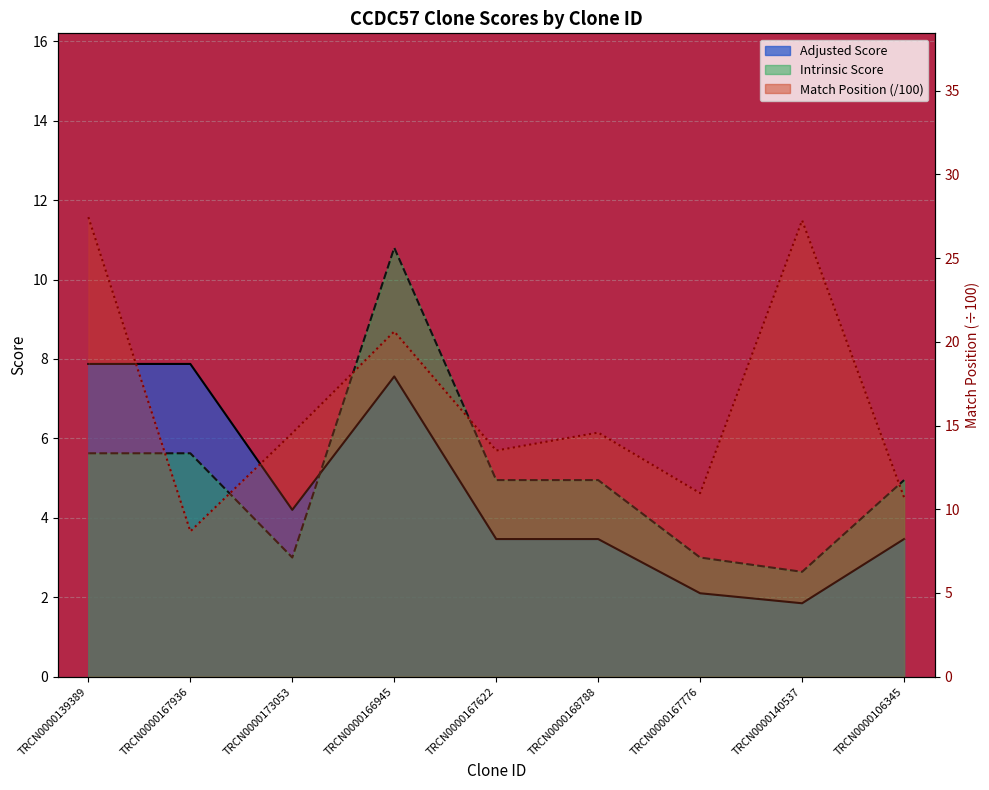

Which category has the lowest value across all series?

TRCN0000140537